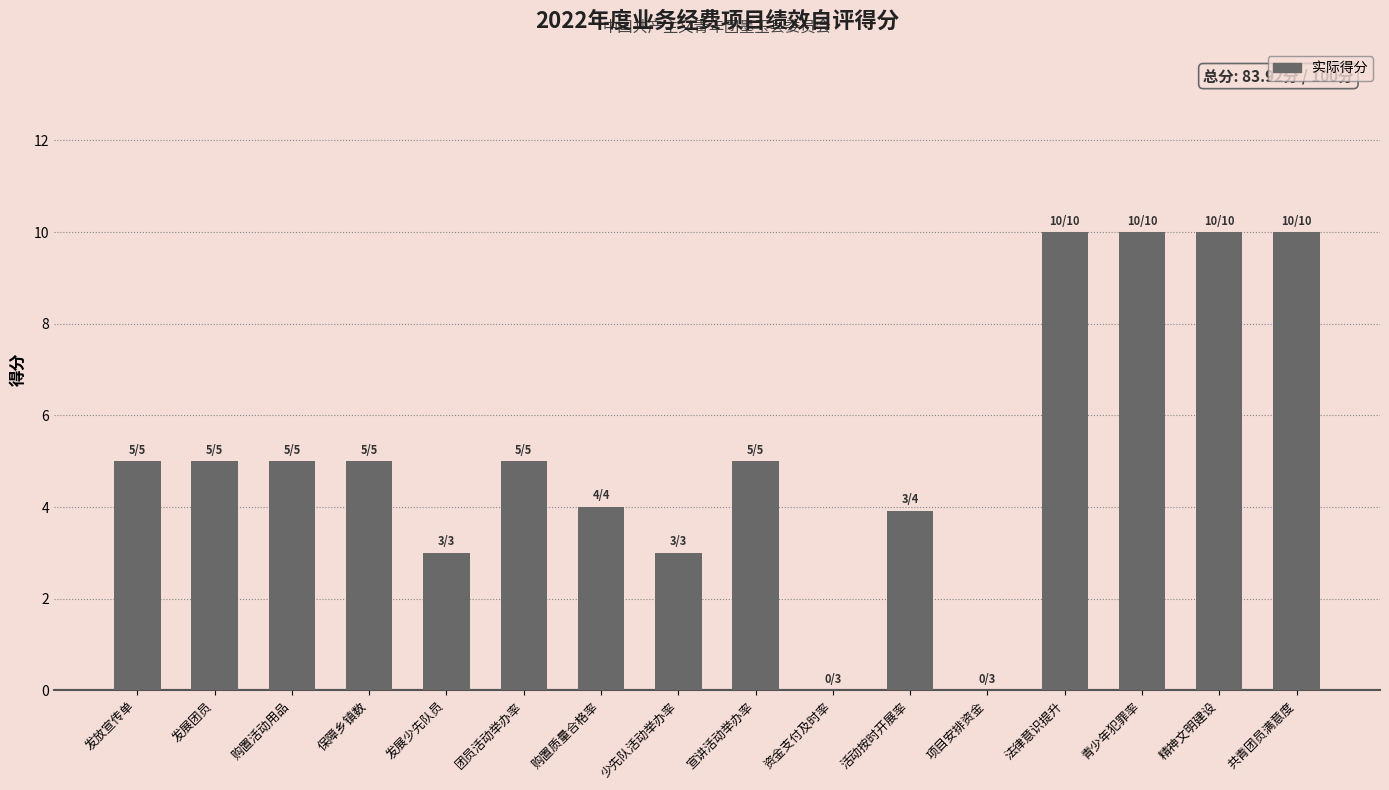

Reading right to left, transcribe all the data shown in this chart.

10.0	10.0	10.0	10.0	0.0	3.9	0.0	5.0	3.0	4.0	5.0	3.0	5.0	5.0	5.0	5.0